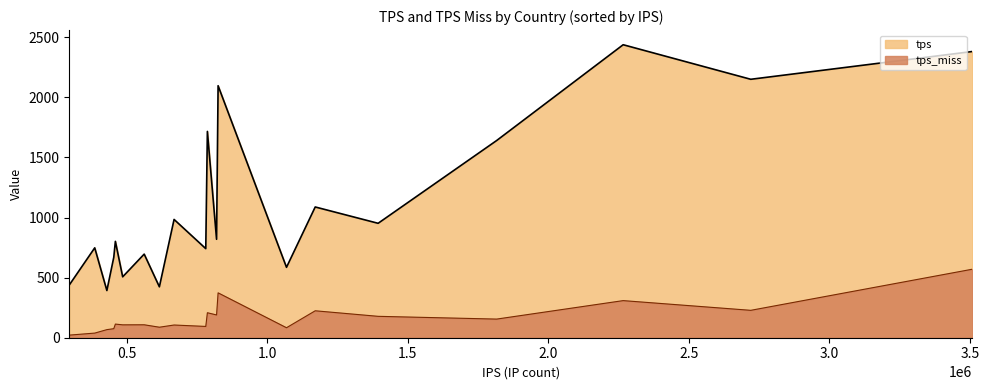

Which series has the largest range (max minus min)?

tps